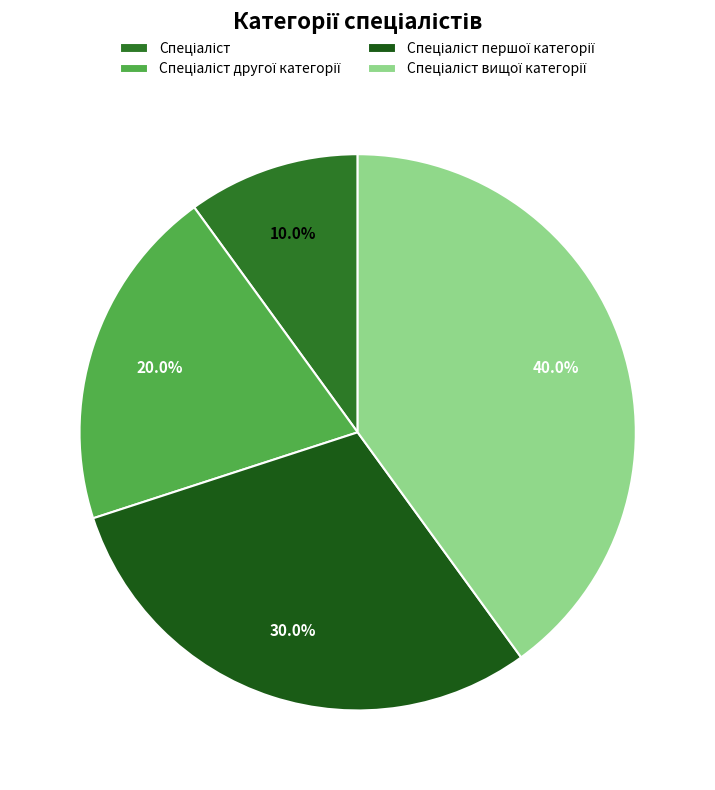

How many slices are in this pie chart?

4